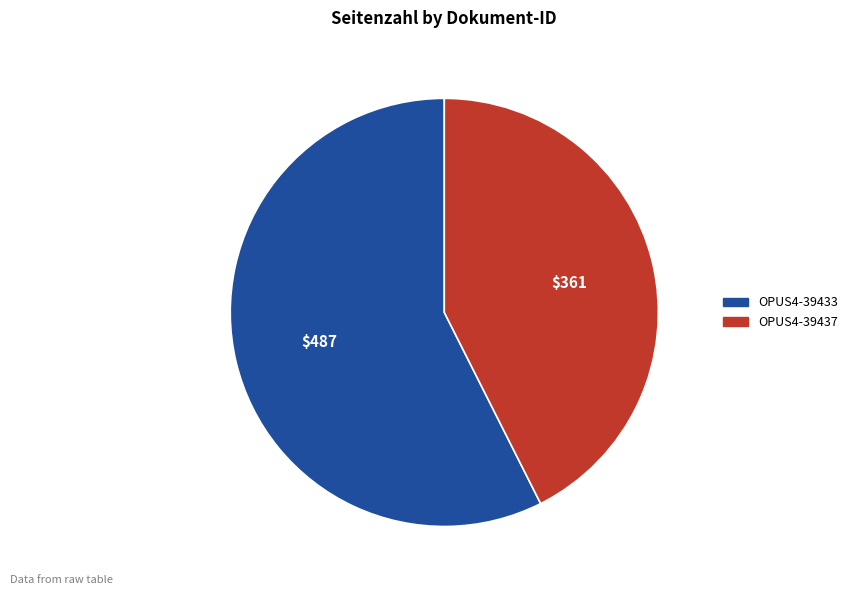

What is the ratio of the value at OPUS4-39437 to the value at OPUS4-39433?

0.7